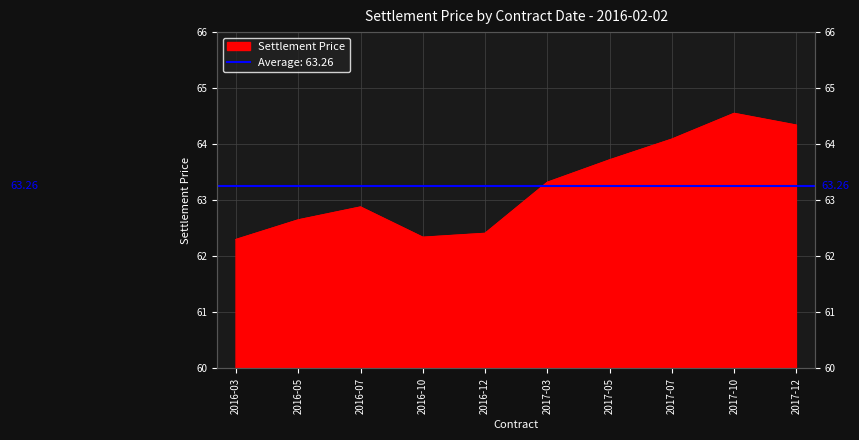

At which category does the data reach its first local peak?

2016-07